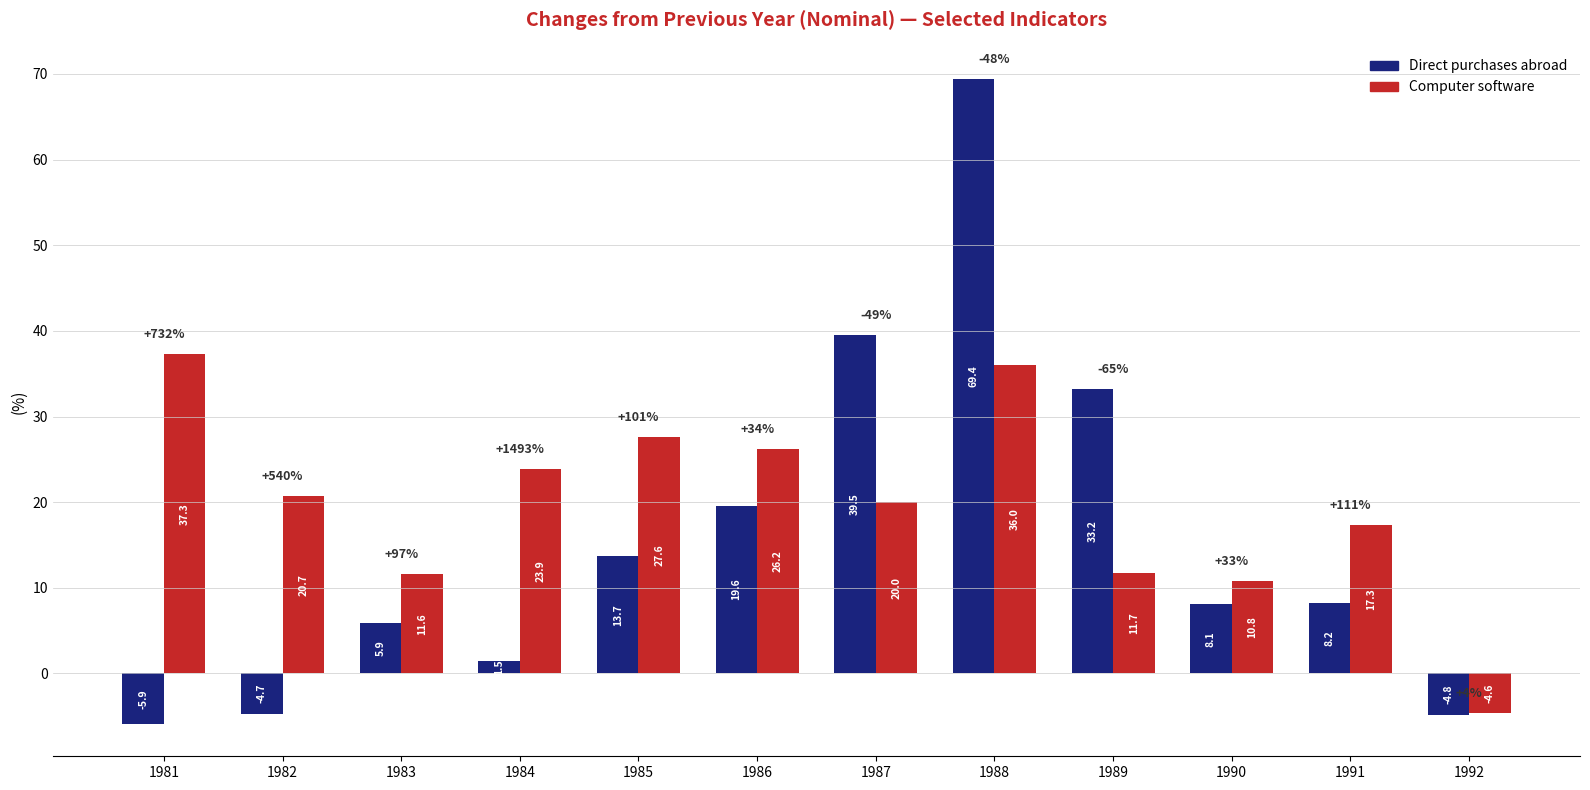

How many groups of bars are there?

12